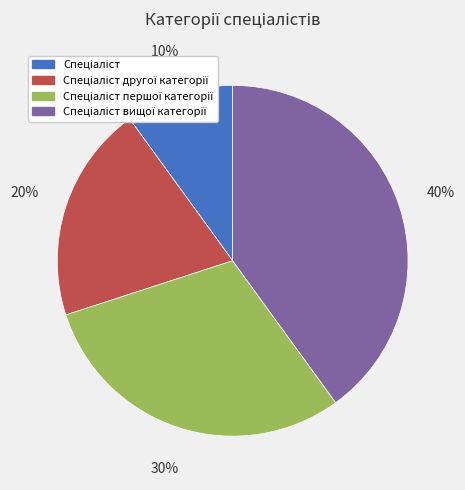

Count the number of slices in the pie.

4